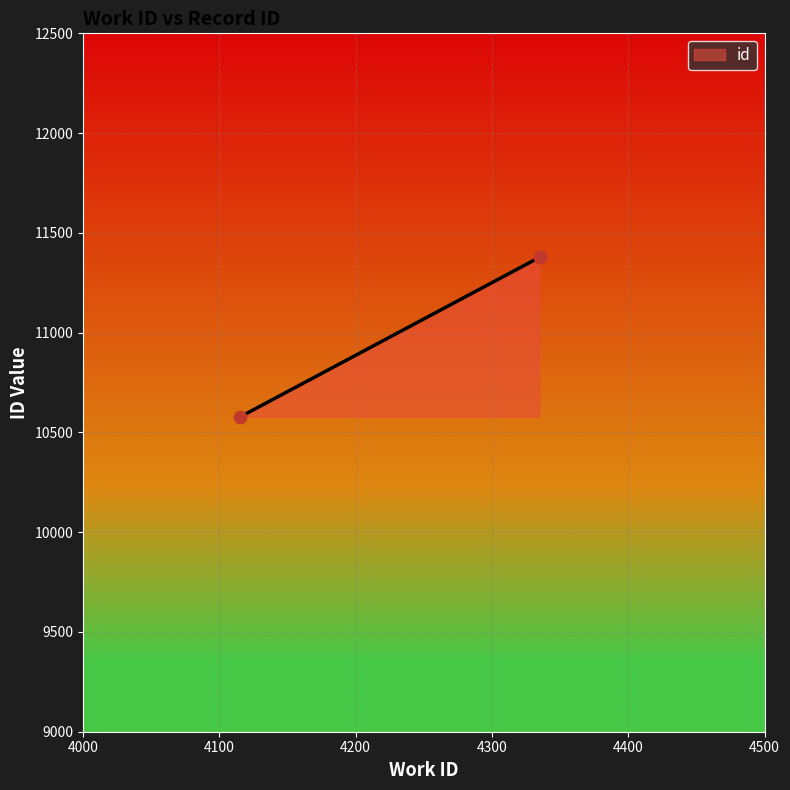

What is the ratio of the value at 4115 to the value at 4335_b?

0.9